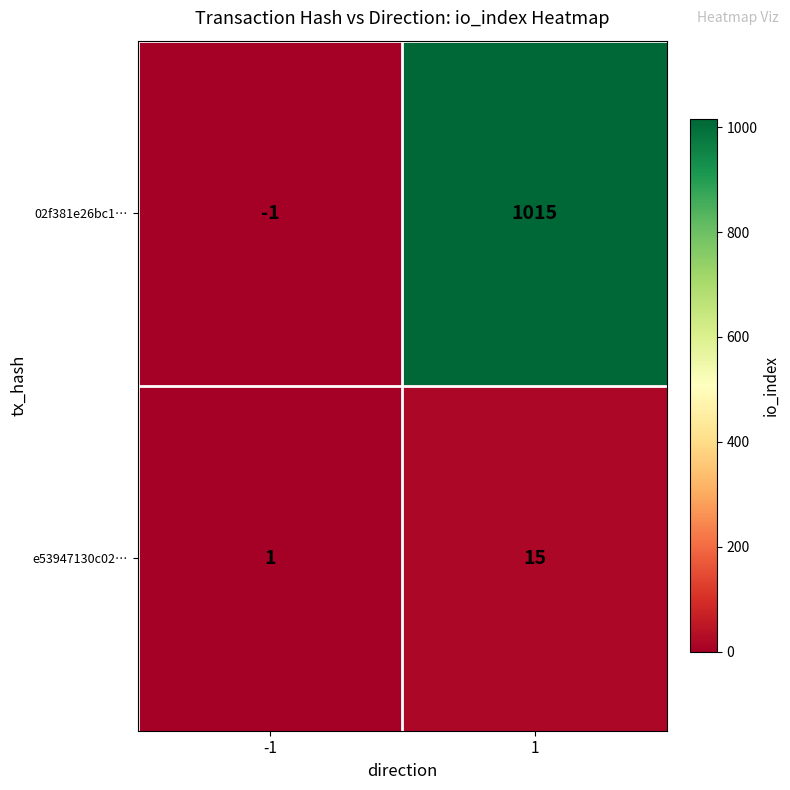

How many data points does each series have?

2